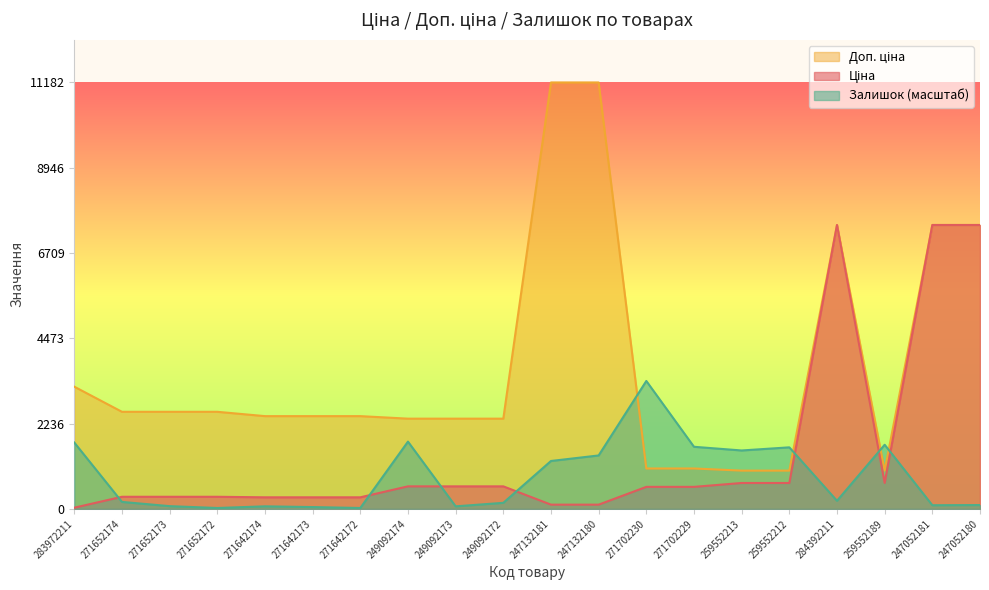

What is the highest value of the Доп. ціна series?

11182.0